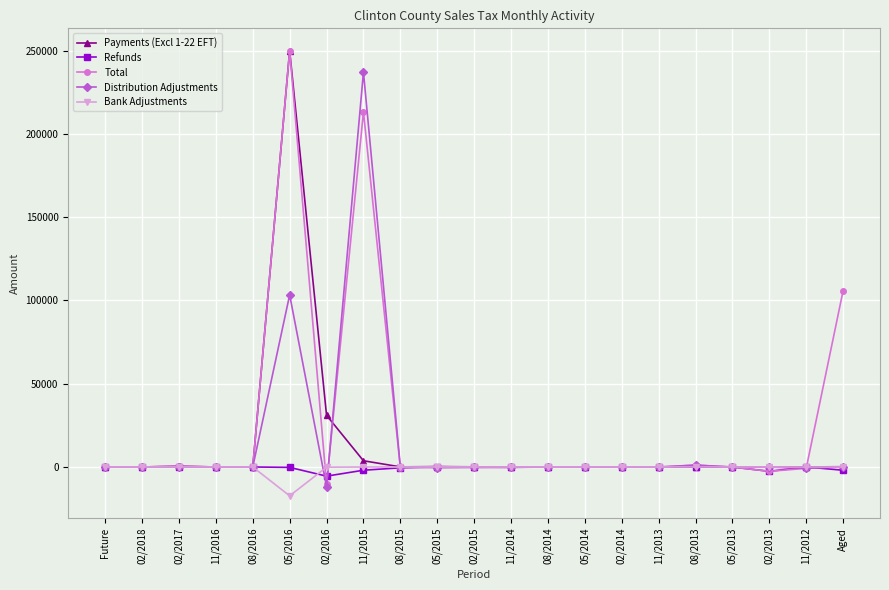

How many data points in Bank Adjustments are less than 0?

14